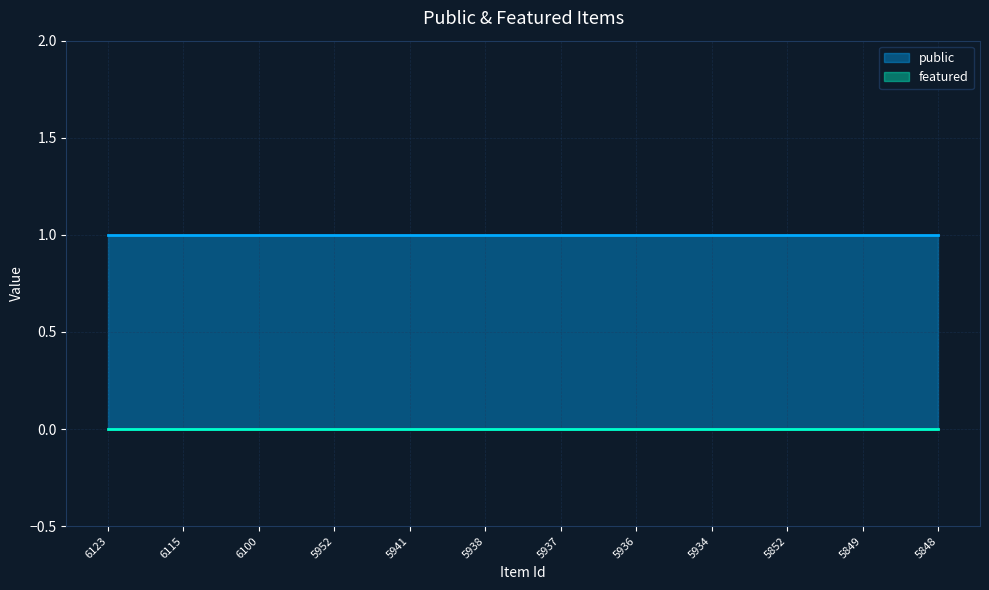

List the series in order of their peak value, lowest first.

featured, public